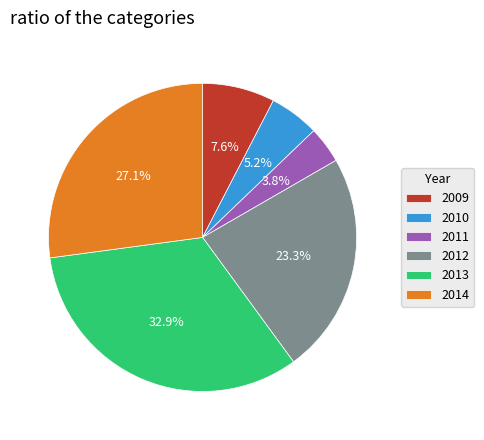

Which category has the biggest portion of the pie?

2013